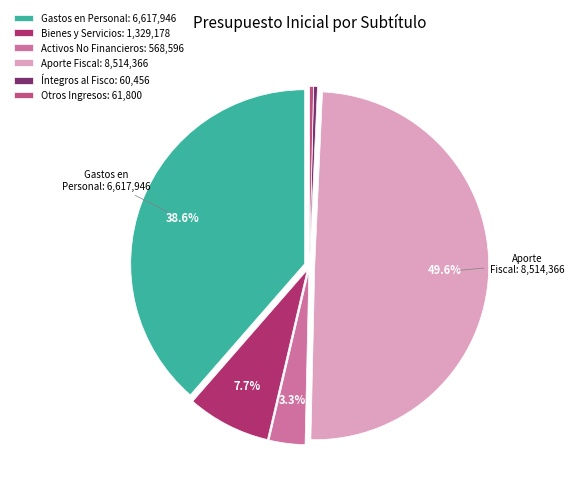

Is there any slice that represents more than half of the pie?

No